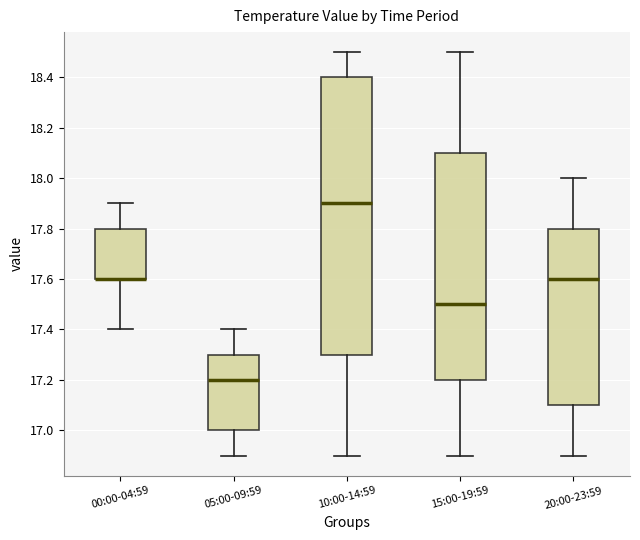

Reading left to right, read every box against the y-axis: the position of its median line, the range the box covers, and the ends of its whiskers. The values are not printed on the chart, so give them approximately, as read against the axis.

00:00-04:59: median 17.6 (drawn on the box's lower edge), box 17.6 to 17.8, whiskers 17.4 to 17.9
05:00-09:59: median 17.2, box 17.0 to 17.3, whiskers 16.9 to 17.4
10:00-14:59: median 17.9, box 17.3 to 18.4, whiskers 16.9 to 18.5
15:00-19:59: median 17.5, box 17.2 to 18.1, whiskers 16.9 to 18.5
20:00-23:59: median 17.6, box 17.1 to 17.8, whiskers 16.9 to 18.0